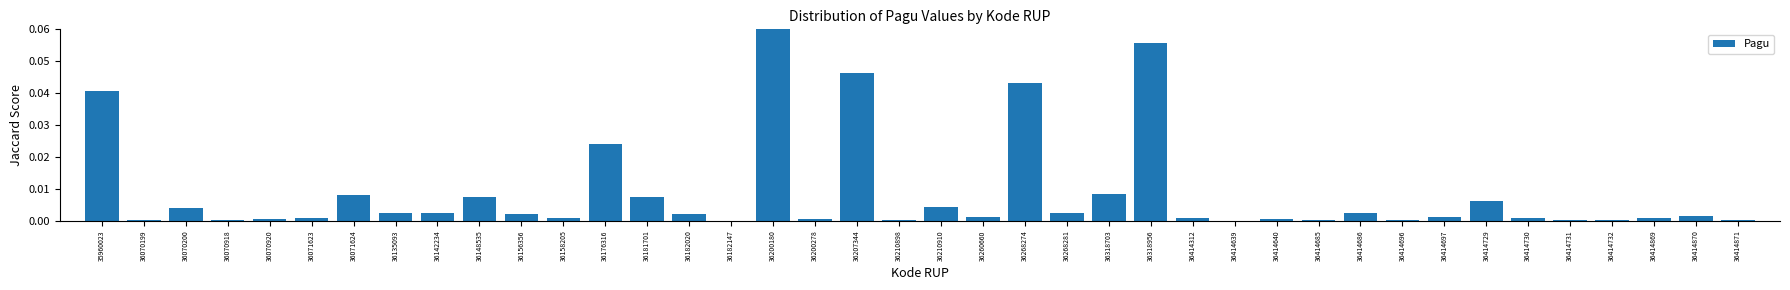

Which category has the highest value across all series?

36200180